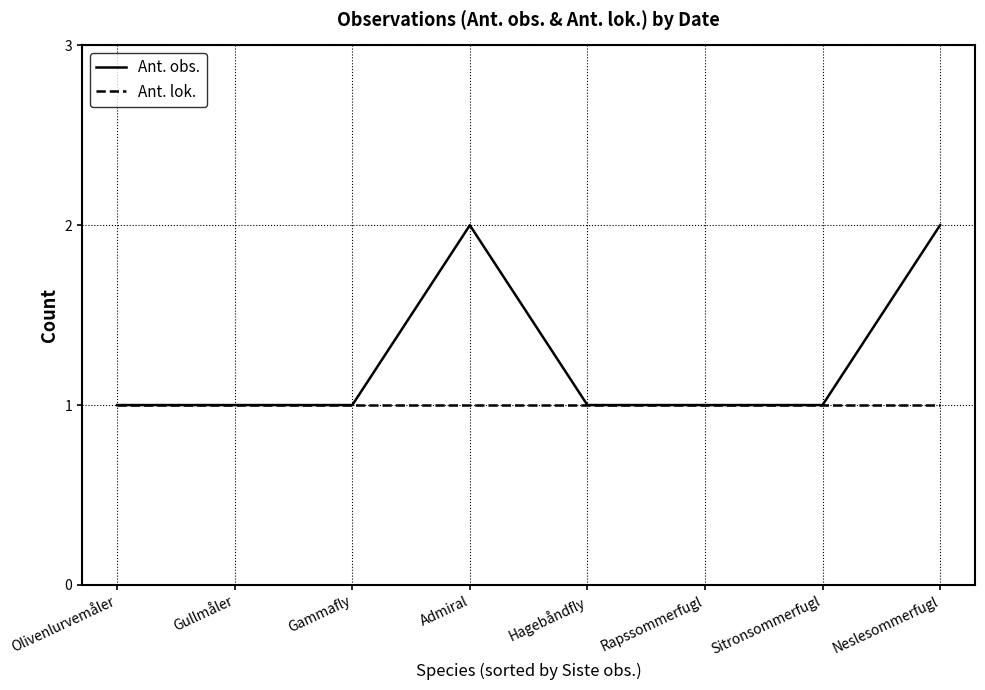

What is the difference between the maximum and minimum values in the Ant. obs. series?

1